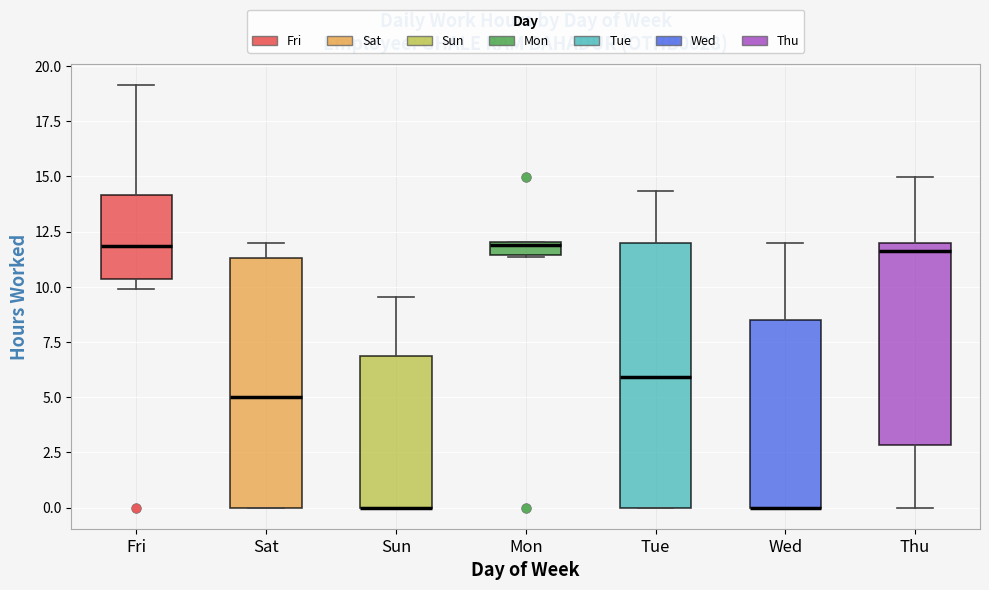

Comparing the boxes themselves (not the whiskers), which one is the tallest?

Tue